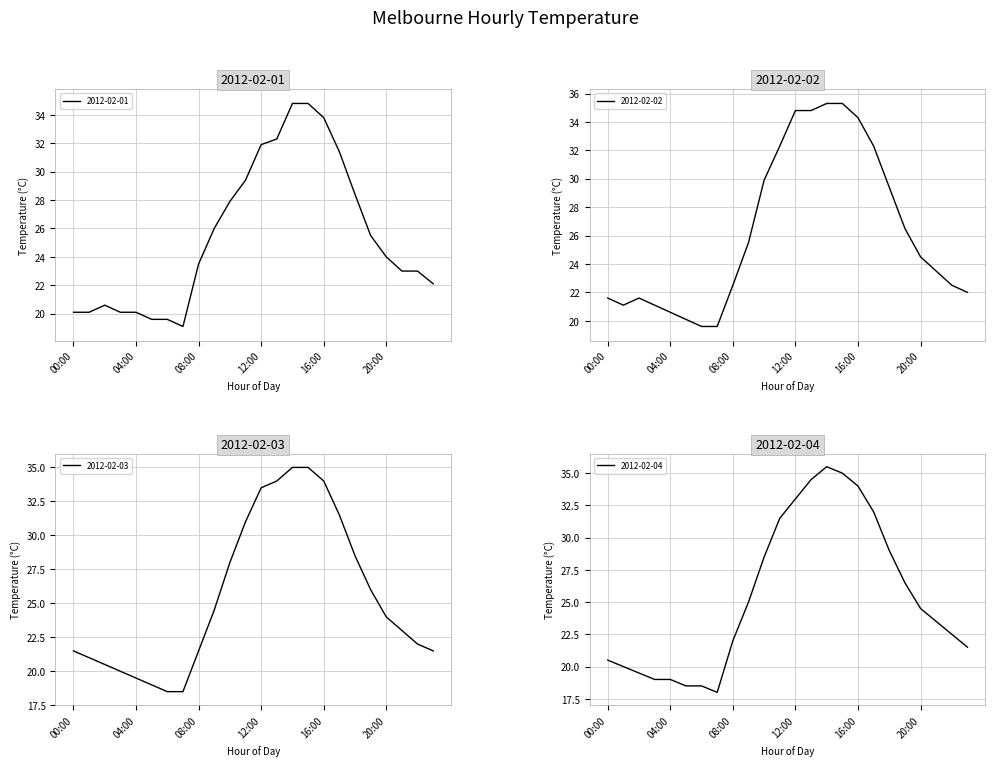

Rank the series at 01:00 from lowest to highest value.

2012-02-04, 2012-02-01, 2012-02-03, 2012-02-02